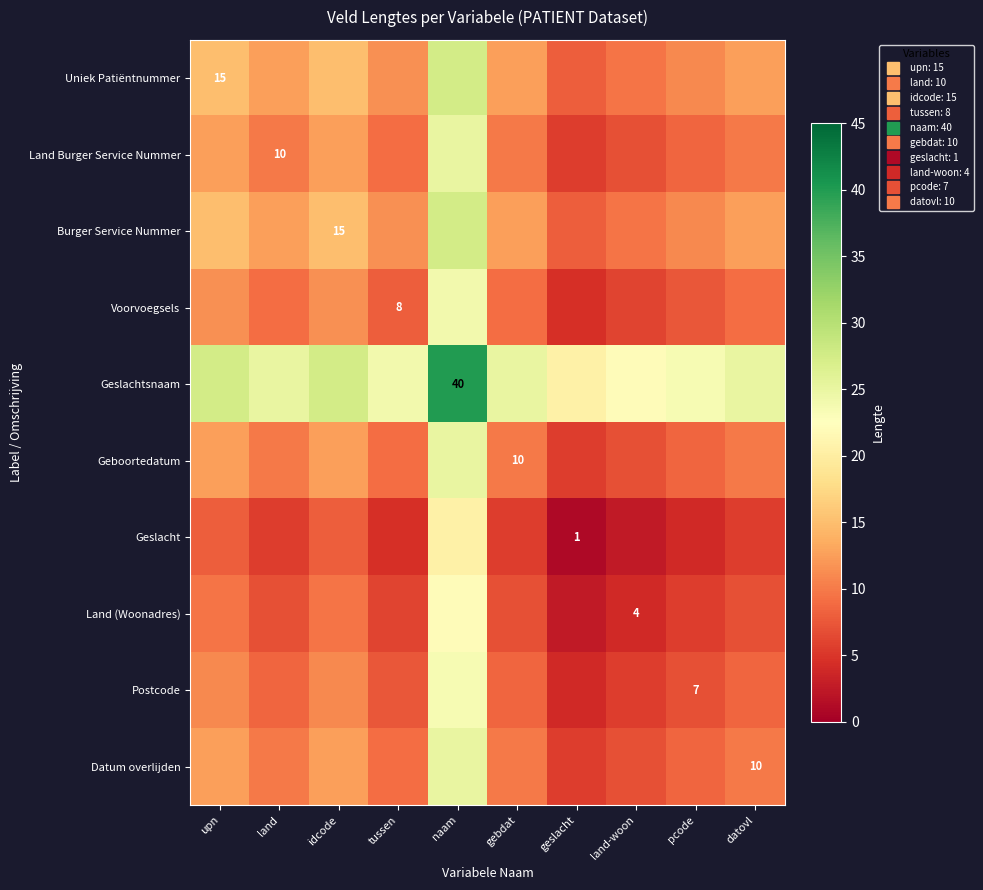

At which label does Geslacht first exceed 5?

upn